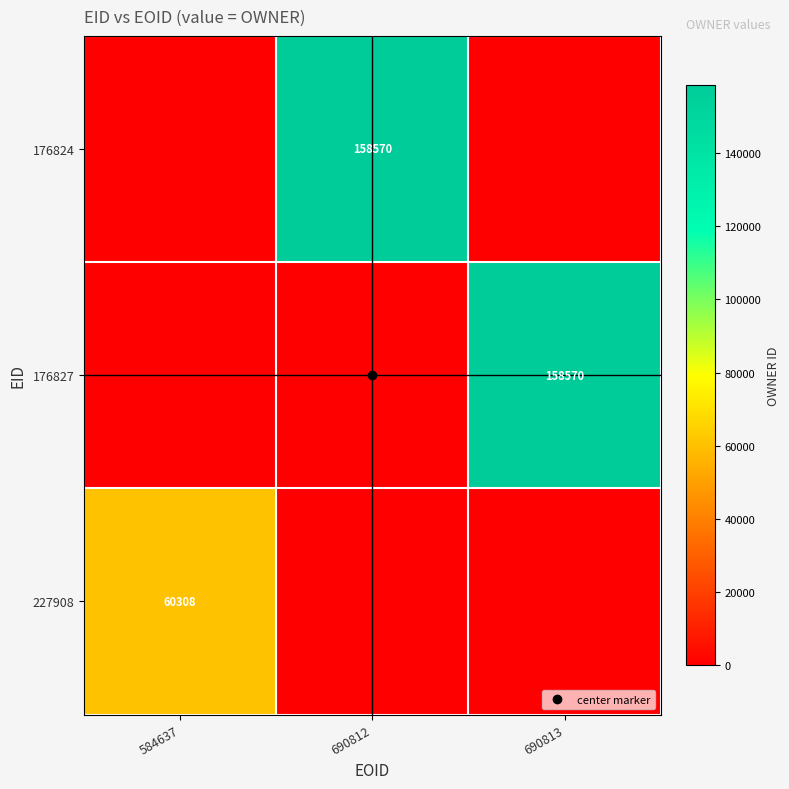

At which label does 176824 reach its minimum?

584637